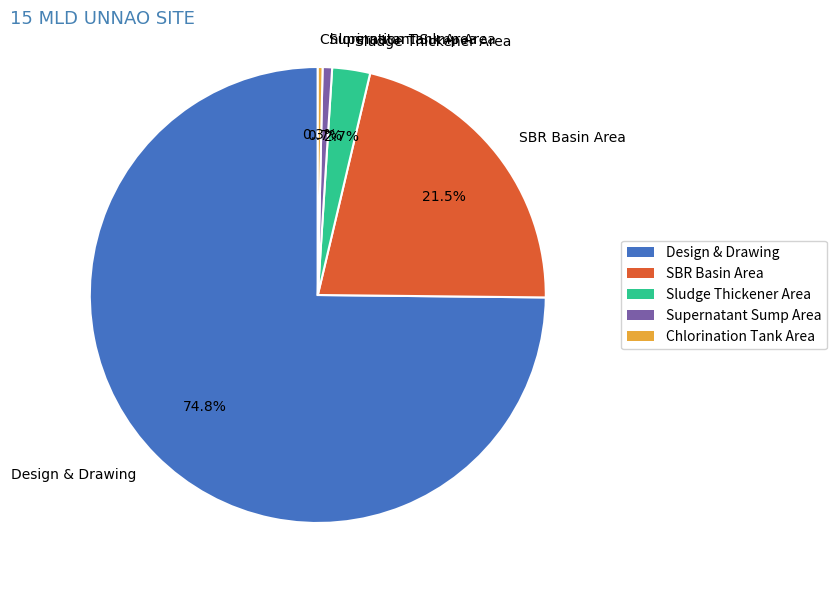

What is the ratio of the value at SBR Basin Area to the value at Design & Drawing?

0.3